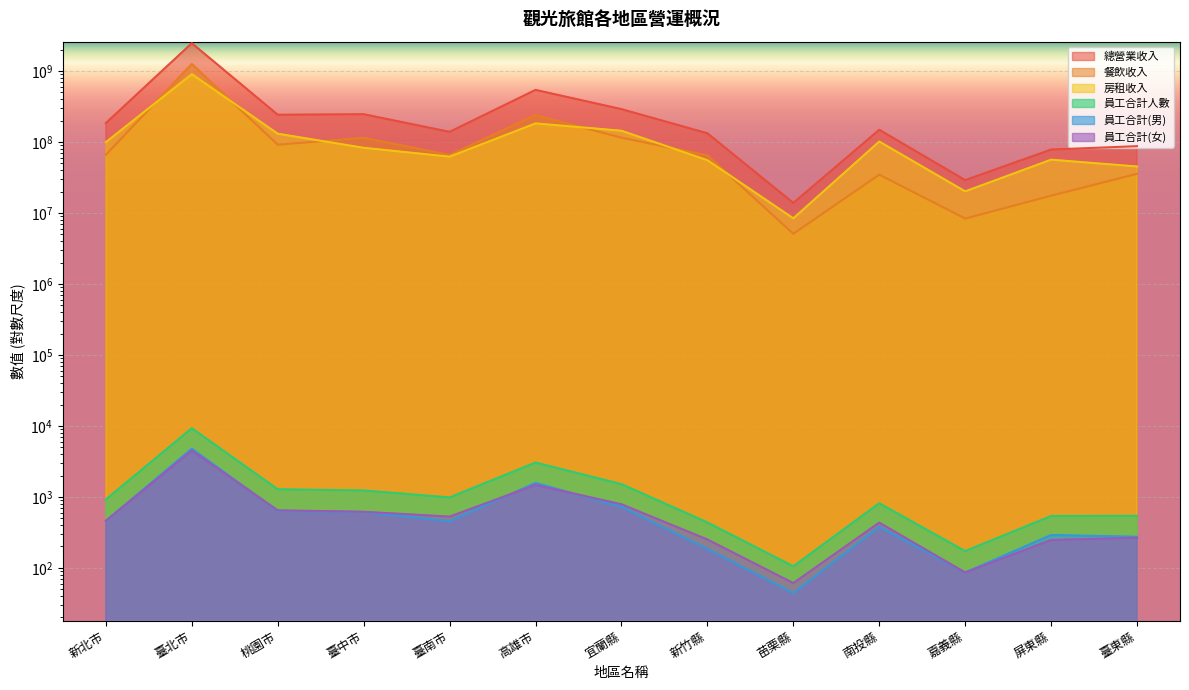

List the series in order of their peak value, lowest first.

員工合計(女), 員工合計(男), 員工合計人數, 房租收入, 餐飲收入, 總營業收入